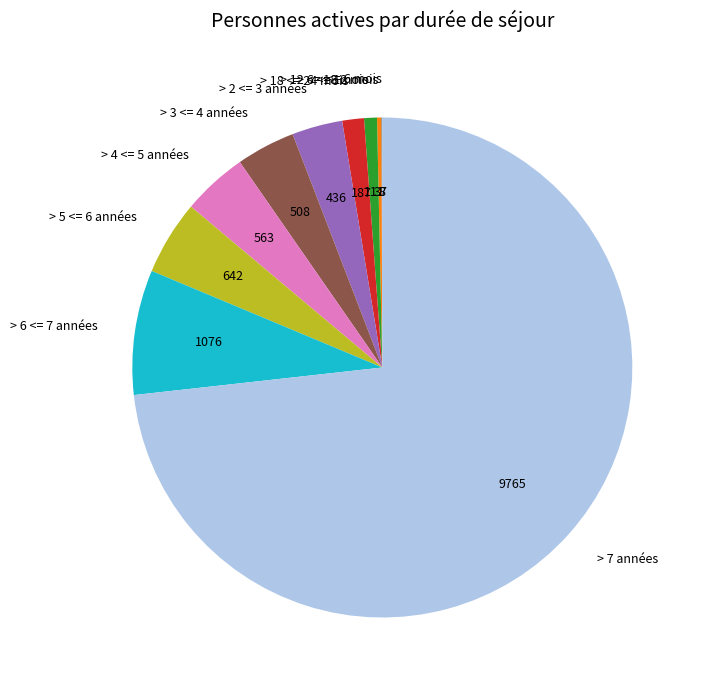

What is the largest slice in the pie chart?

> 7 années